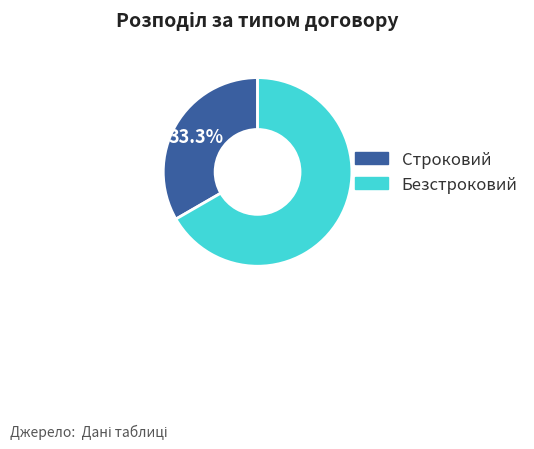

Rank the categories by value from highest to lowest.

Безстроковий, Строковий